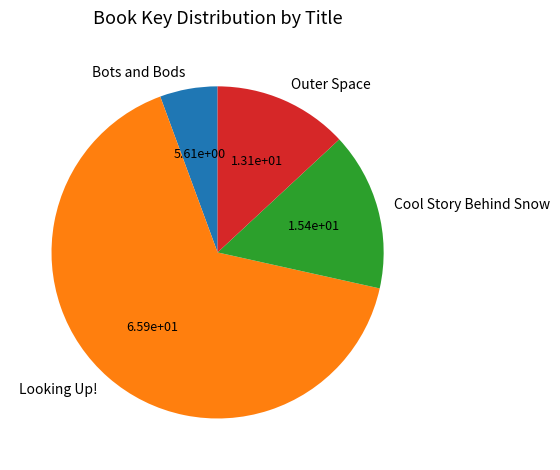

The Outer Space slice represents 13% of the pie. True or false?

True